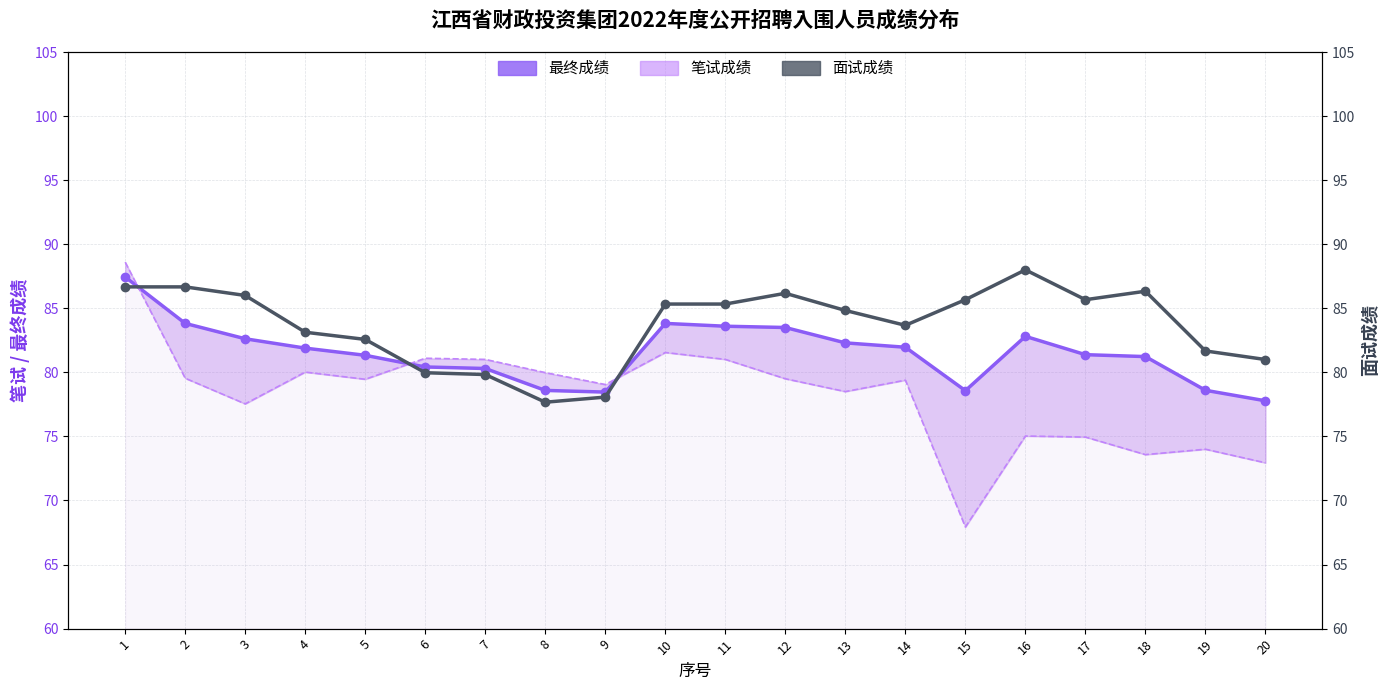

How many intersections are there between 面试成绩 and 笔试成绩?

3